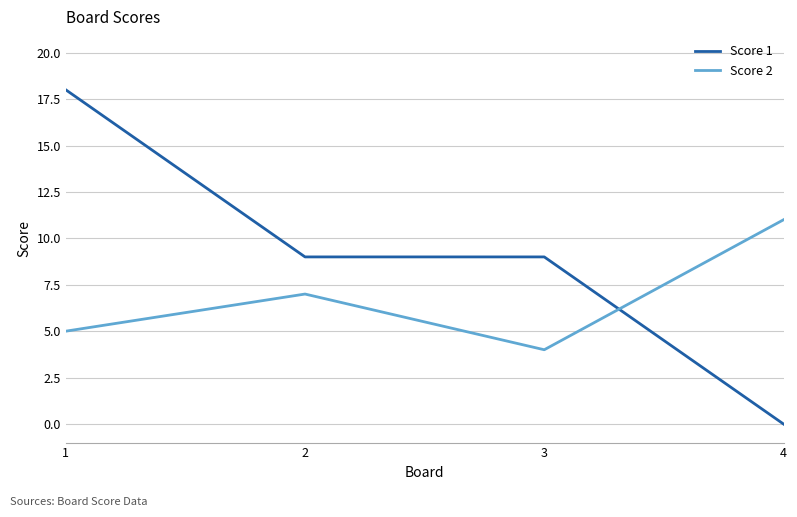

What is the difference between the highest and lowest values at 3?

5